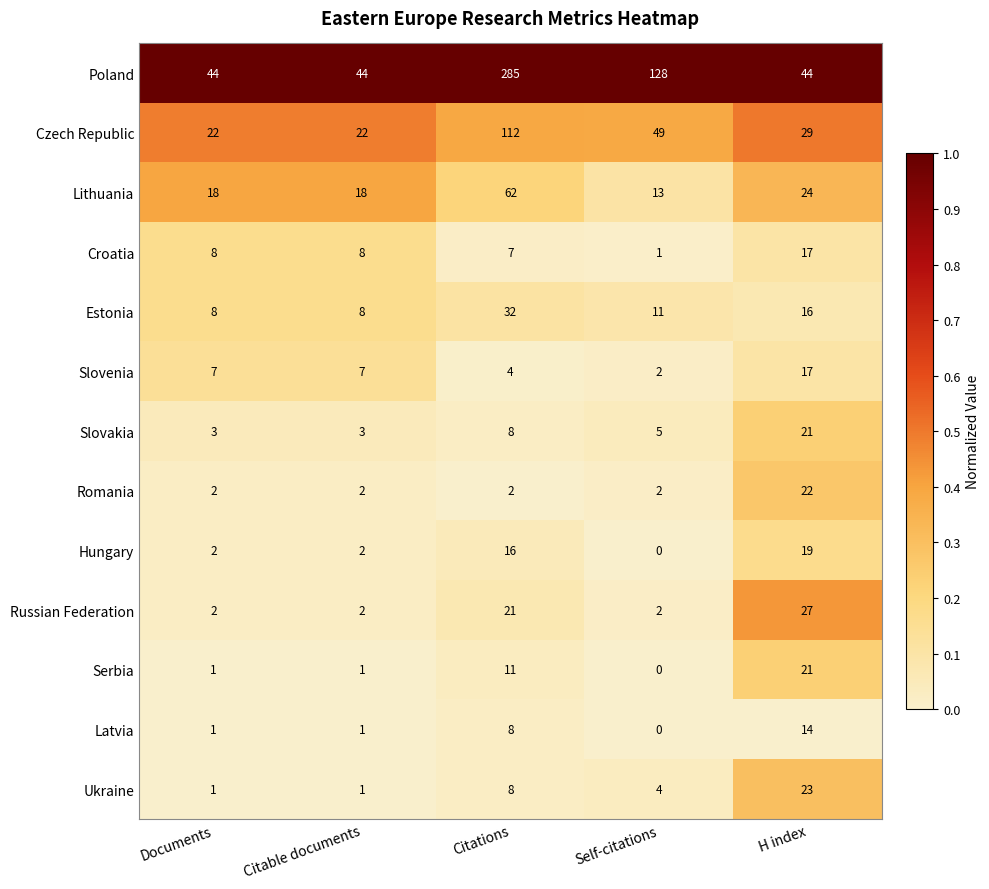

Which series has the largest total across all categories?

Poland